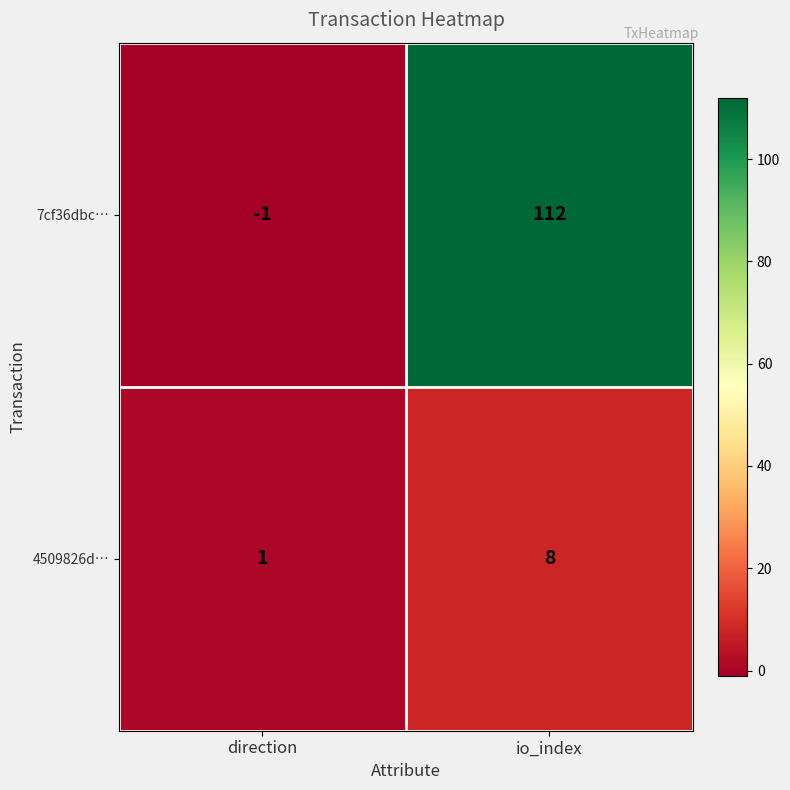

The 4509826d… series shows 1 at direction. True or false?

True